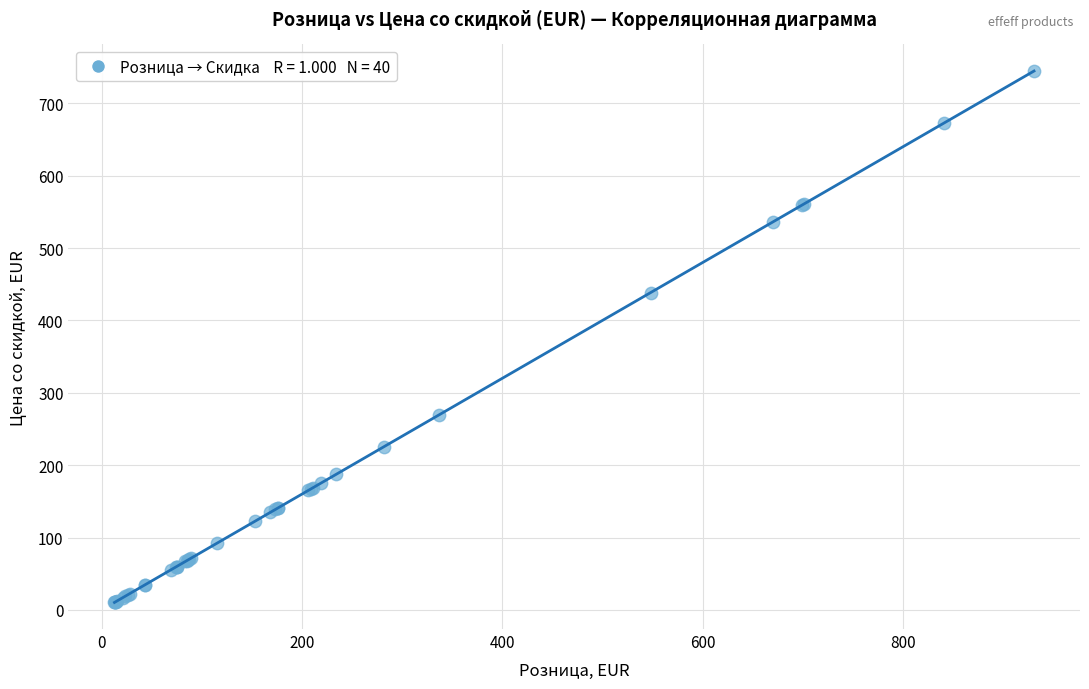

What Y value in the scatter plot is closest to 377?

438.5